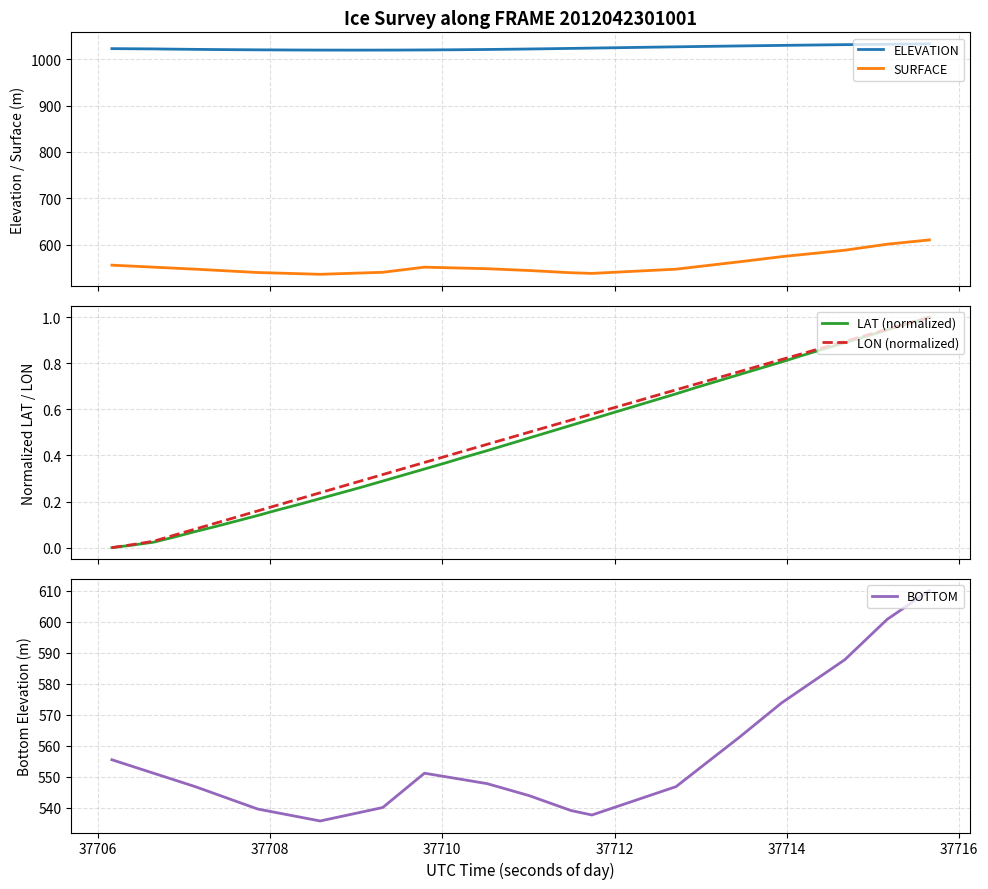

What is the lowest value of the ELEVATION series?

1020.1